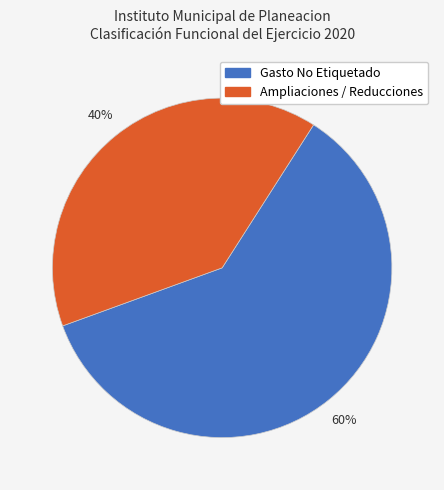

What is the smallest slice in the pie chart?

Ampliaciones / Reducciones